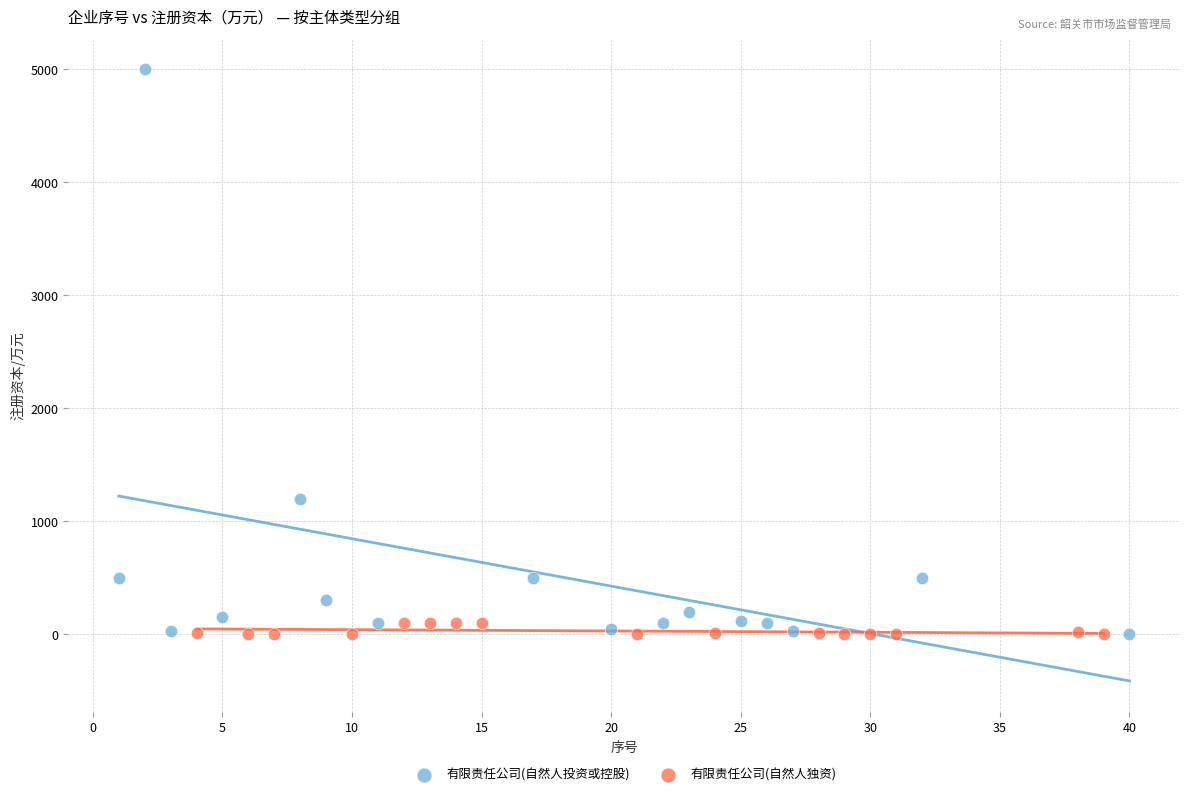

Which series contains the highest Y value?

有限责任公司(自然人投资或控股)